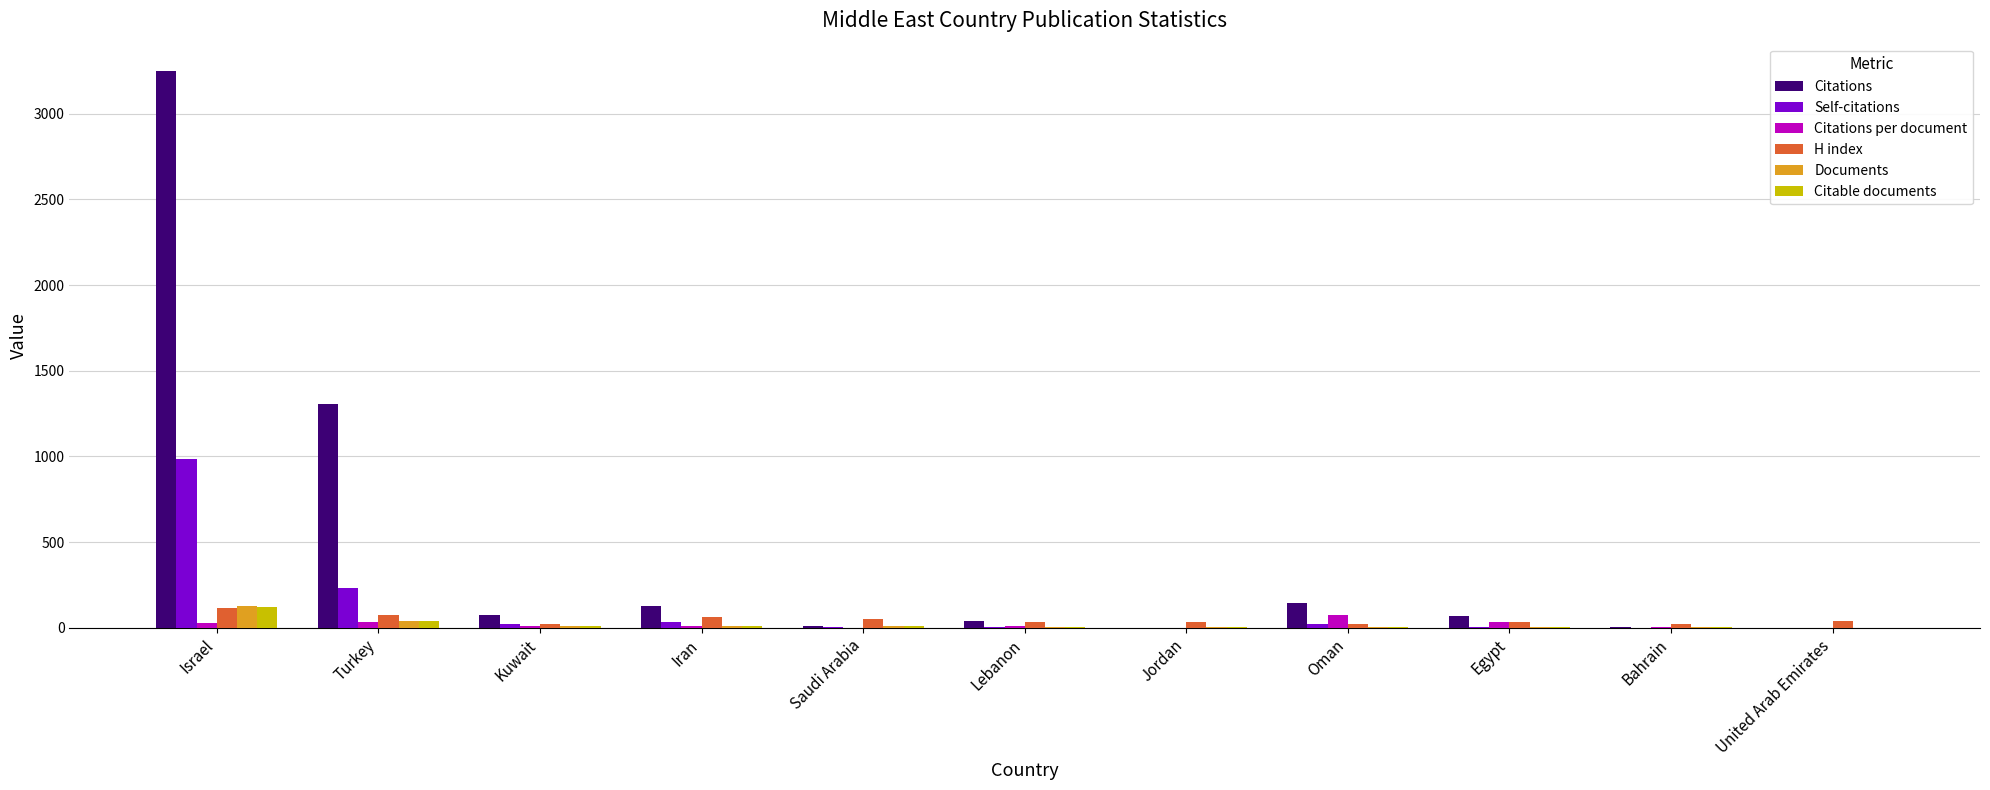

Which series has the widest spread of values?

Citations